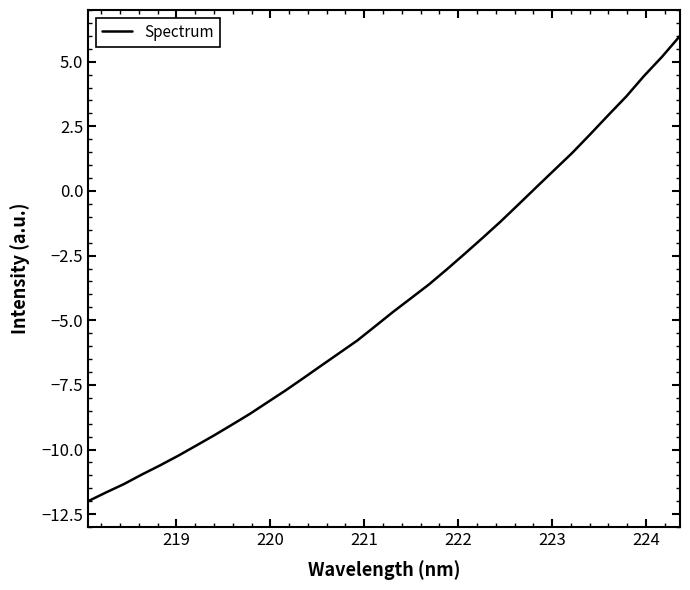

What is the difference between the maximum and minimum values?

18.0